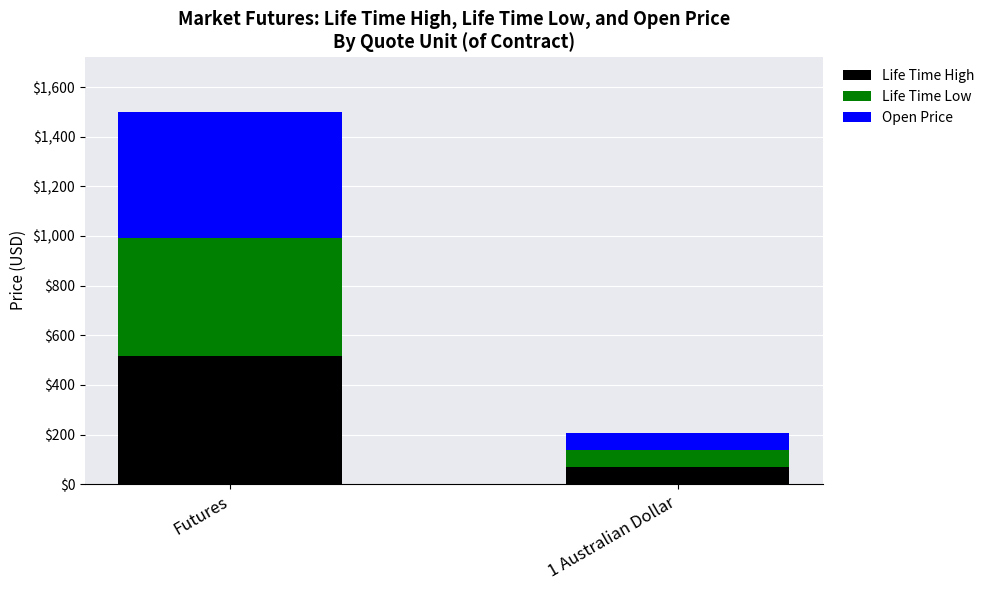

Reading left to right, list the values for the Life Time High series.

Futures=517.0	1 Australian Dollar=70.3